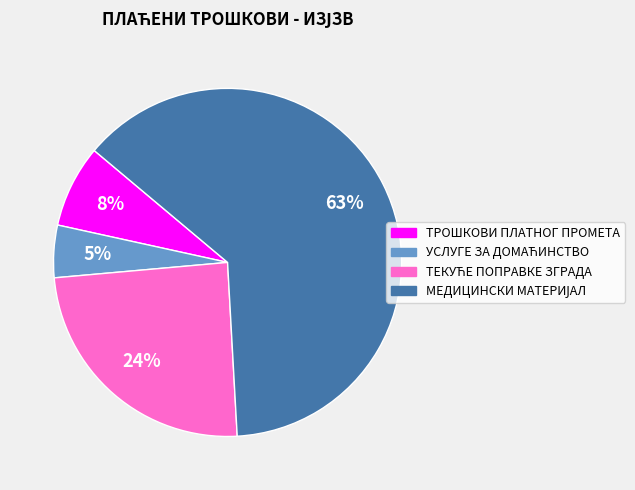

To the nearest percent, what portion does ТРОШКОВИ ПЛАТНОГ ПРОМЕТА represent?

8%